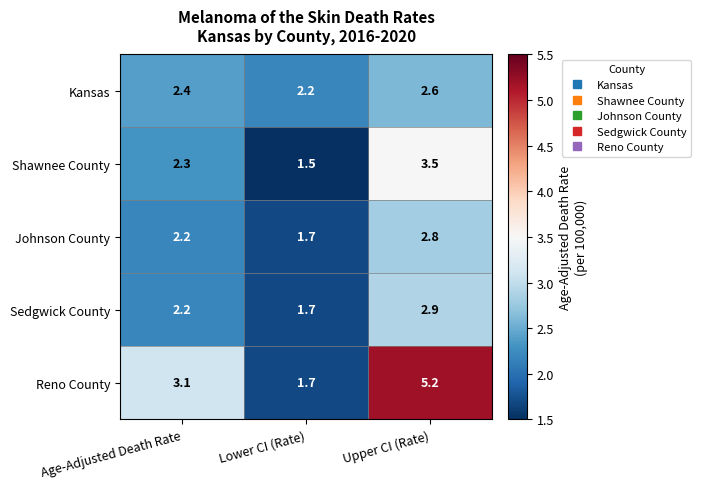

At which category is the sum across all series the highest?

Upper CI (Rate)